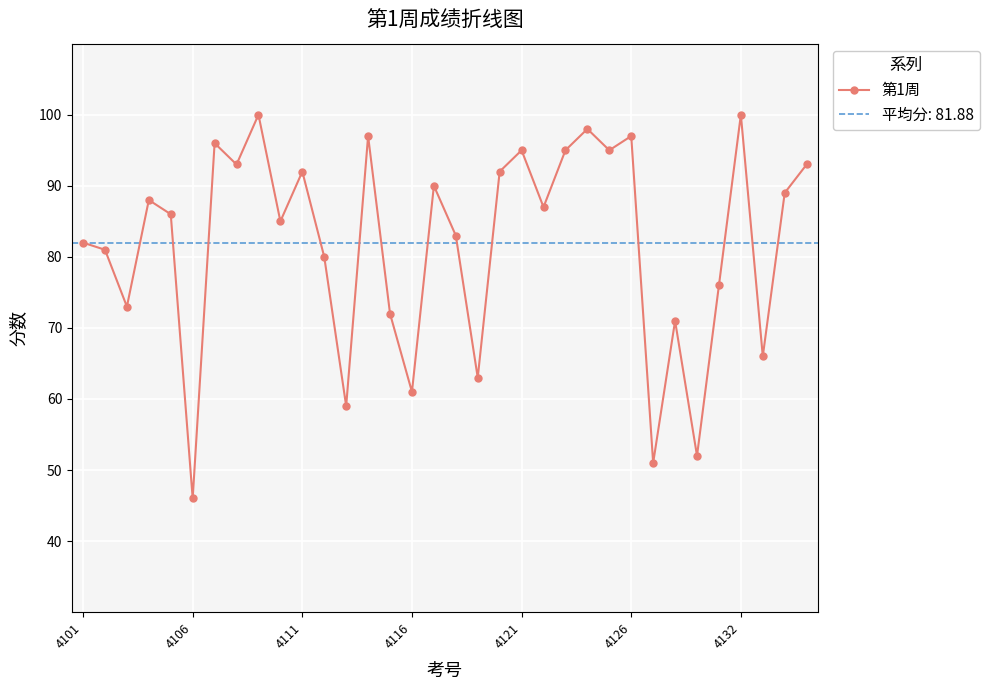

What is the maximum value shown in the chart?

100